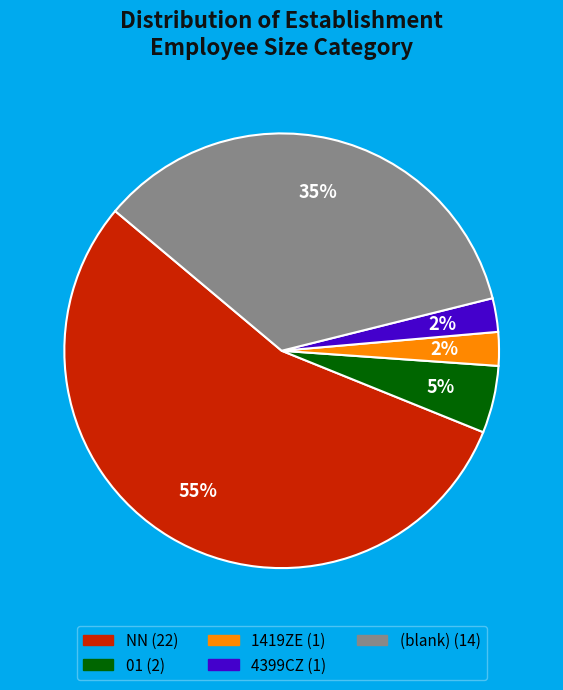

To the nearest percent, what is the difference between the largest and smallest slice percentages?

53%